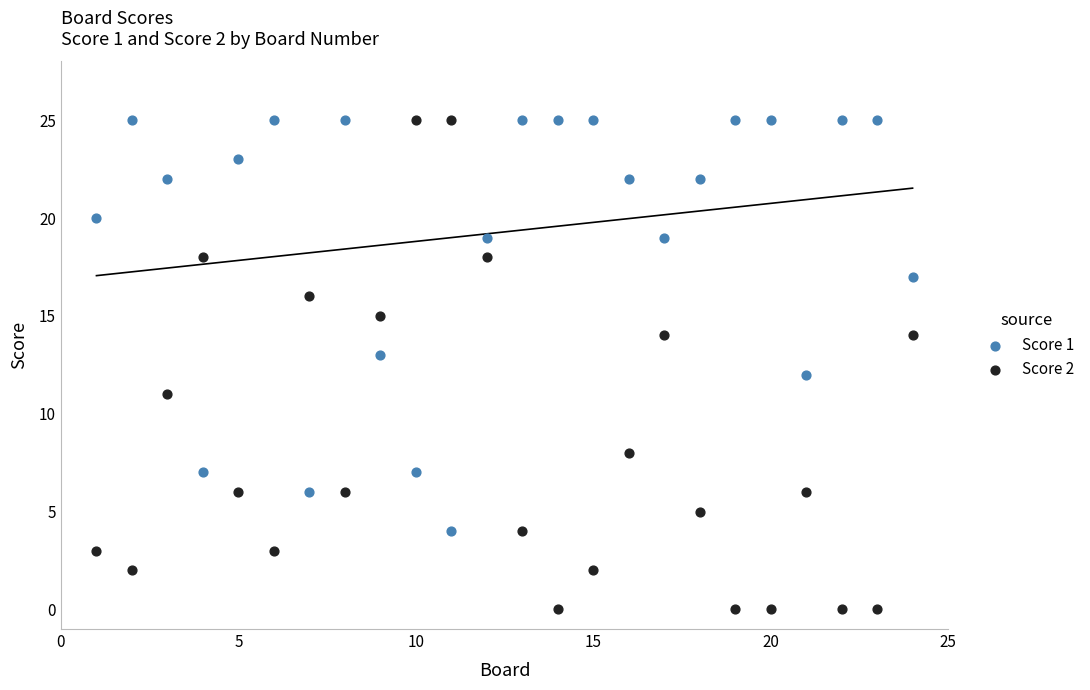

What are all the series names shown in the legend?

Score 1, Score 2